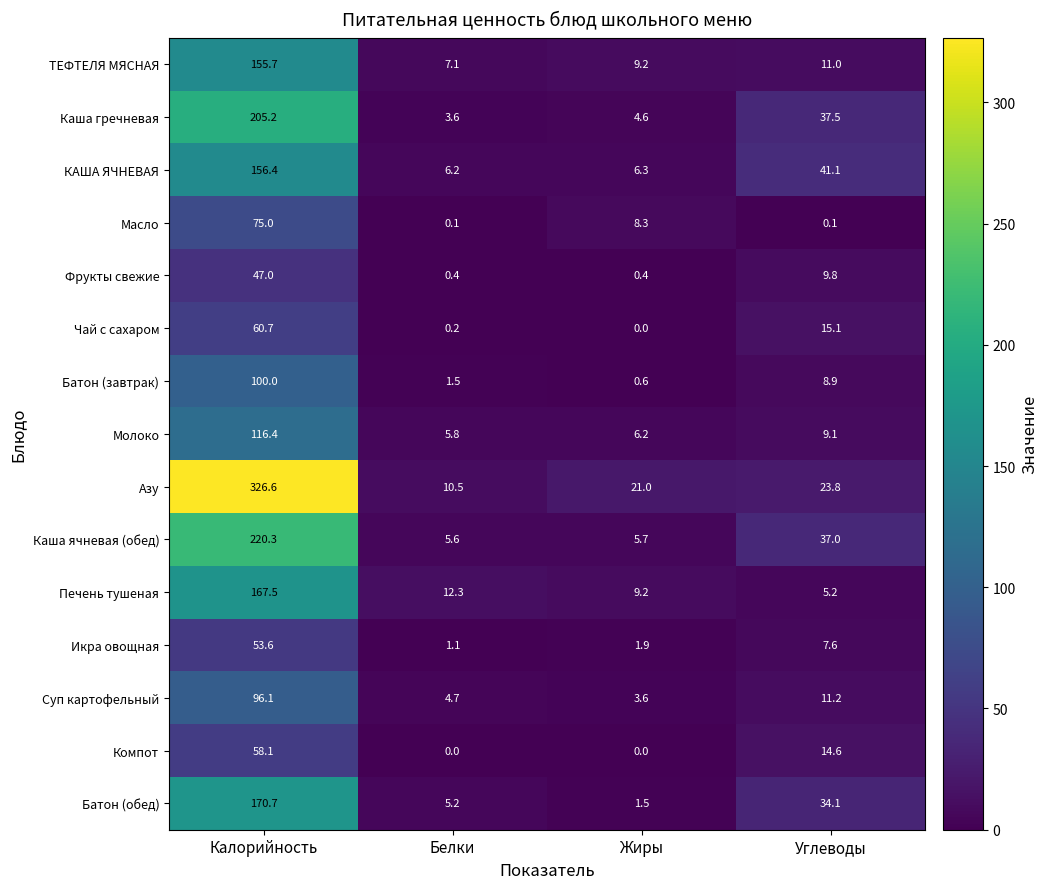

List the labels in order of Каша ячневая (обед) value, largest first.

Калорийность, Углеводы, Жиры, Белки